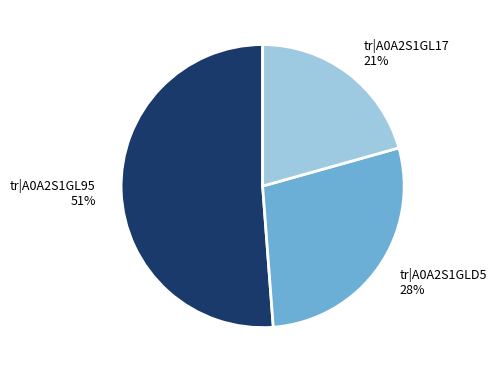

What percentage is the tr|A0A2S1GLD5 slice, to the nearest percent?

28%